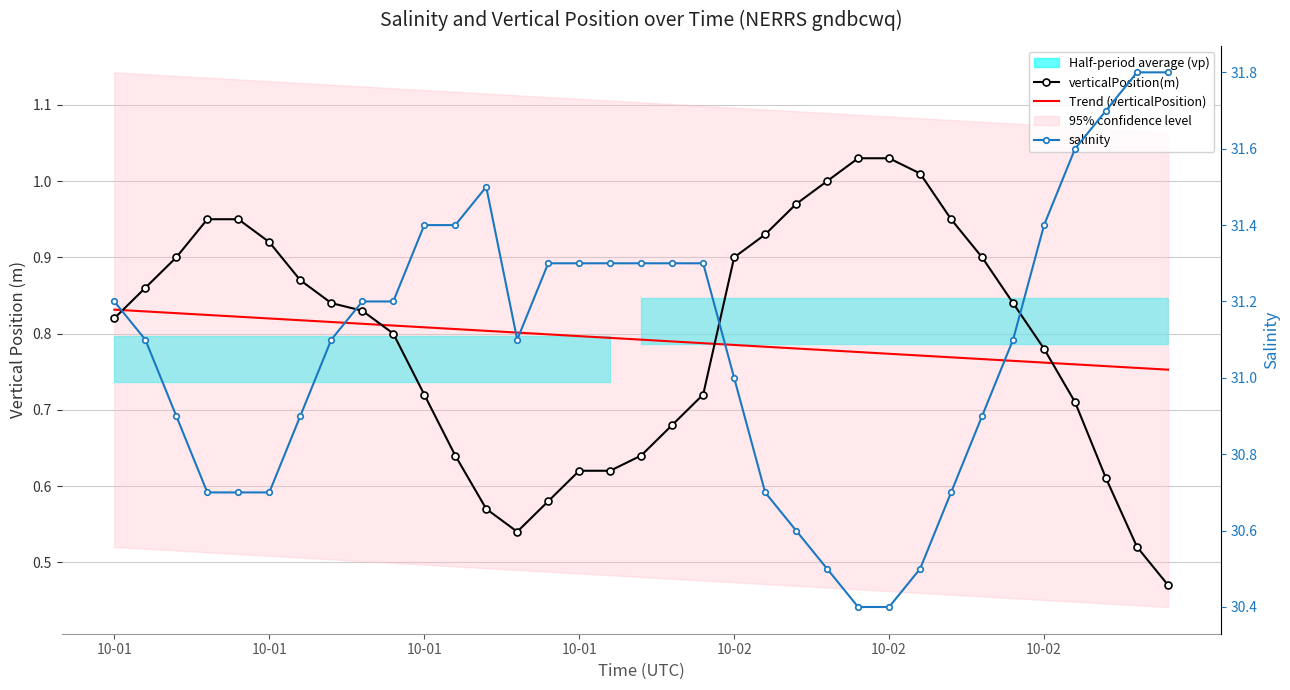

At which label does salinity first exceed 31?

10-01